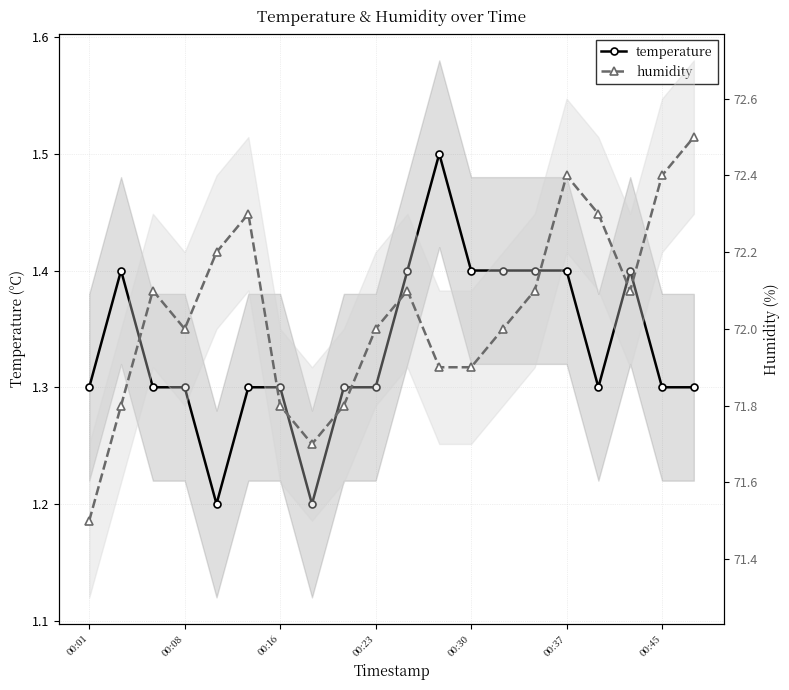

What is the smallest value displayed?

1.2